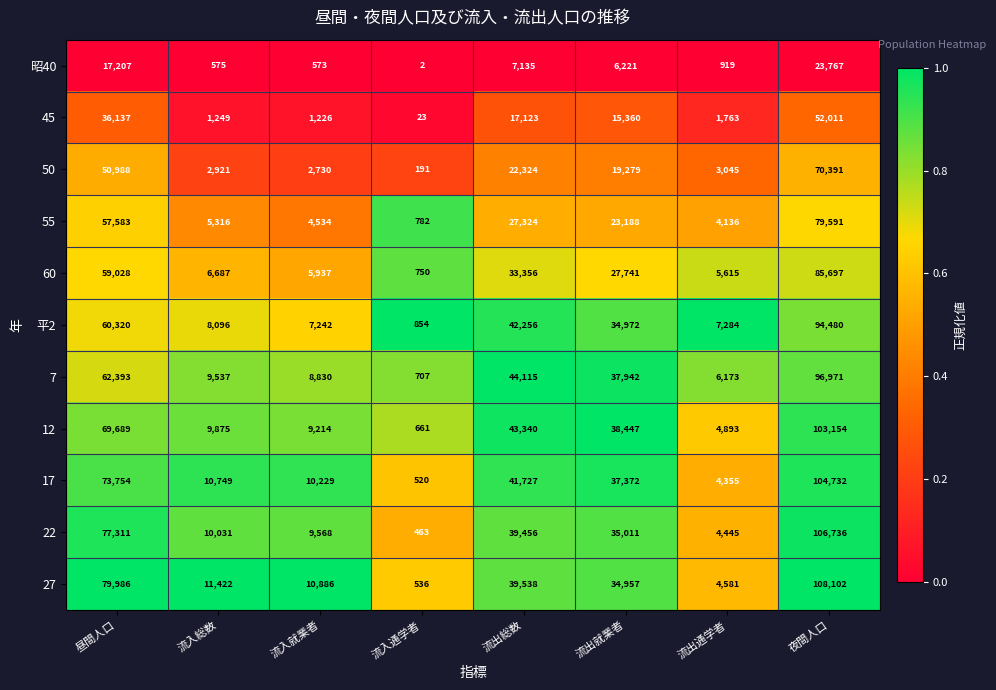

What value does the 60 series have at 流入就業者, to the nearest 50?

5950